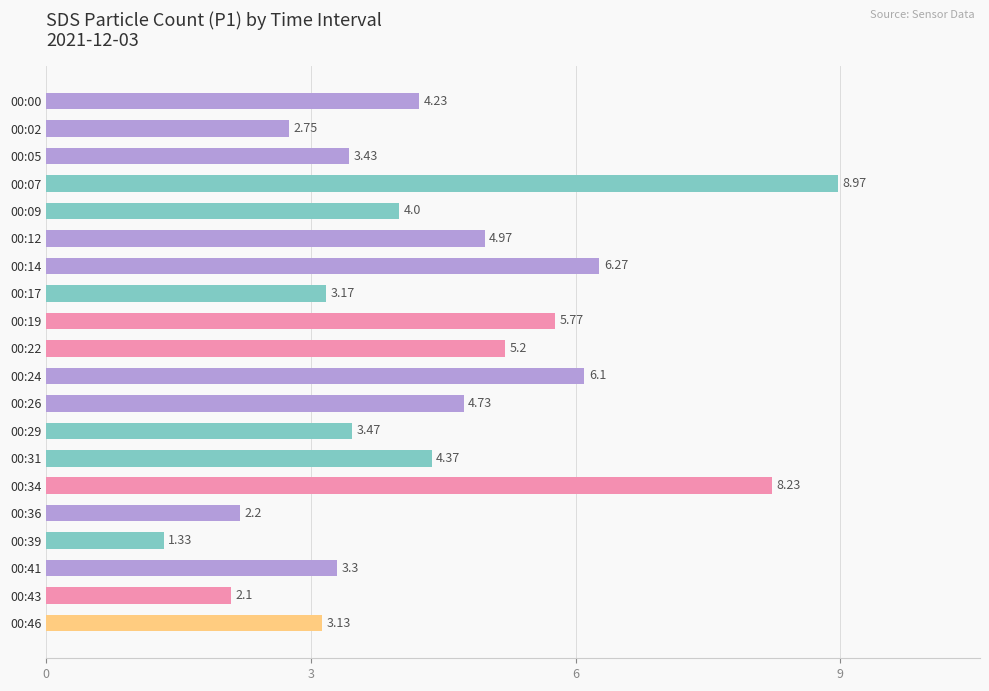

What is the difference between the second highest and second lowest values?

6.1